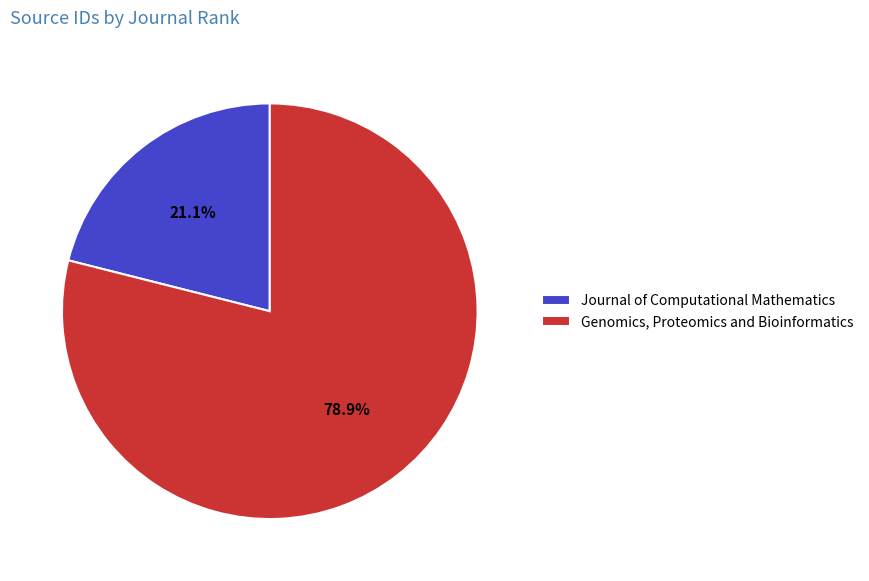

Which slice represents more than half of the pie?

Genomics, Proteomics and Bioinformatics